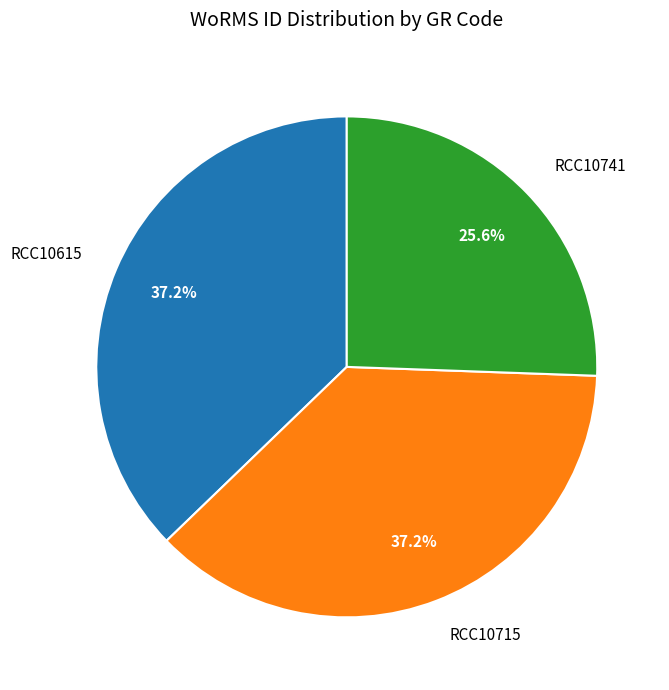

Count the number of slices in the pie.

3